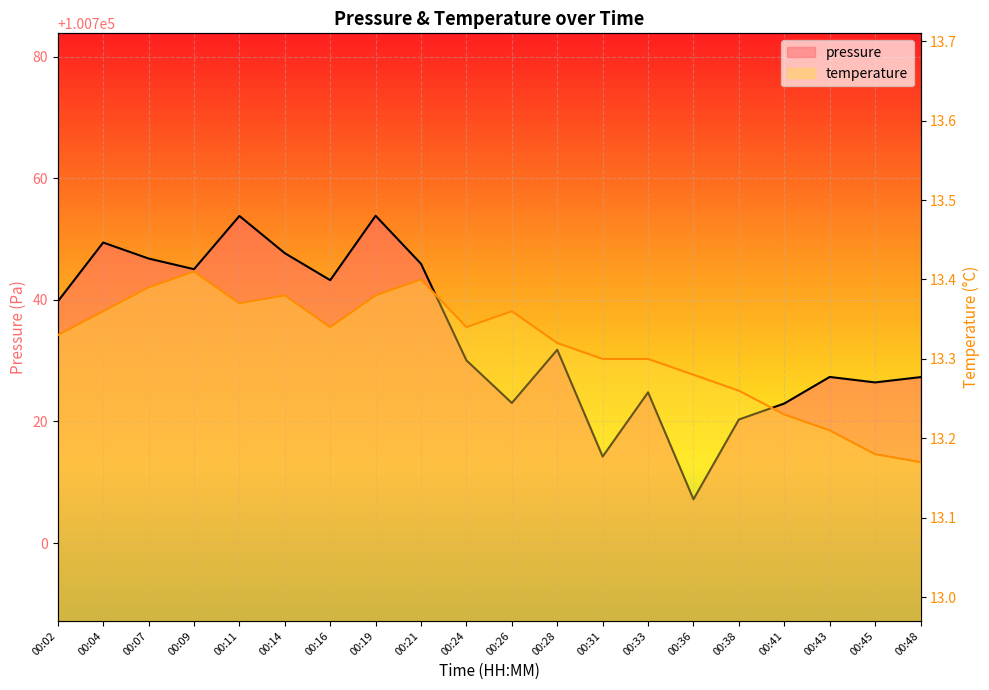

Which category has the lowest value in the pressure series?

00:36